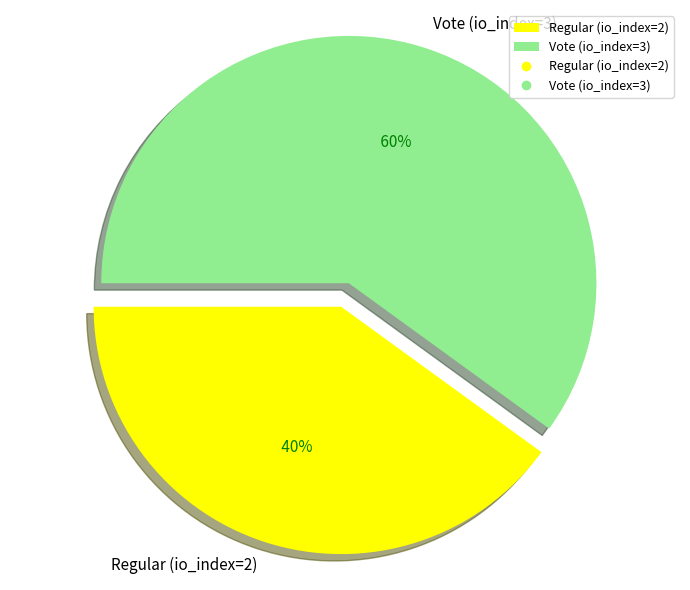

Between Vote (io_index=3) and Regular (io_index=2), which is larger?

Vote (io_index=3)